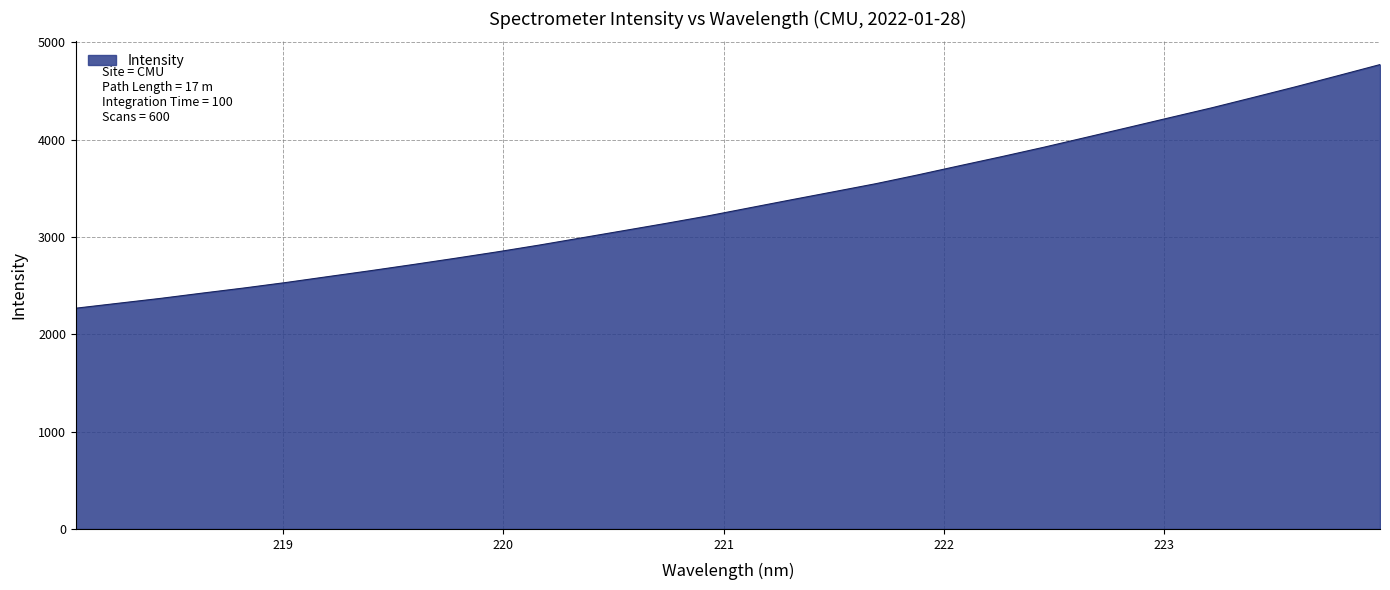

What is the maximum value shown in the chart?

4770.2